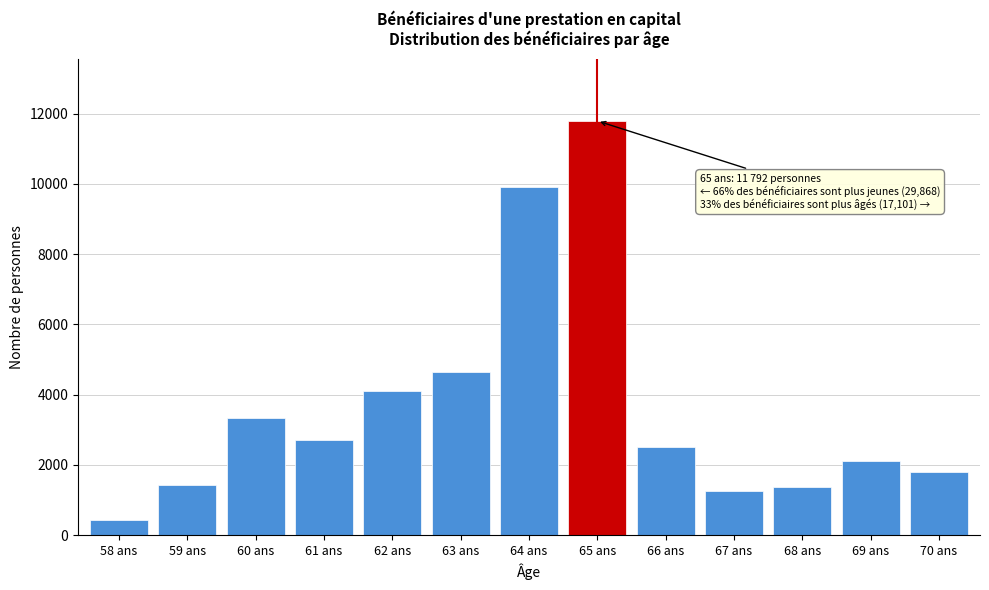

Reading left to right, list all the values displayed in this chart.

58 ans=429	59 ans=1441	60 ans=3340	61 ans=2699	62 ans=4101	63 ans=4660	64 ans=9898	65 ans=11792	66 ans=2518	67 ans=1272	68 ans=1386	69 ans=2124	70 ans=1801